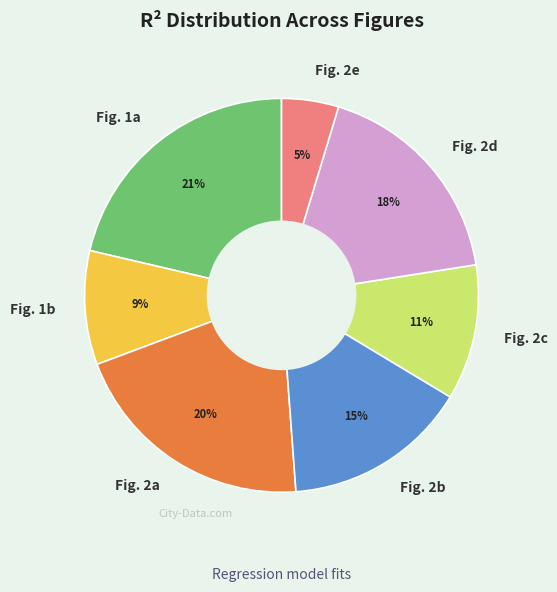

Which has a higher value, Fig. 2e or Fig. 1b?

Fig. 1b